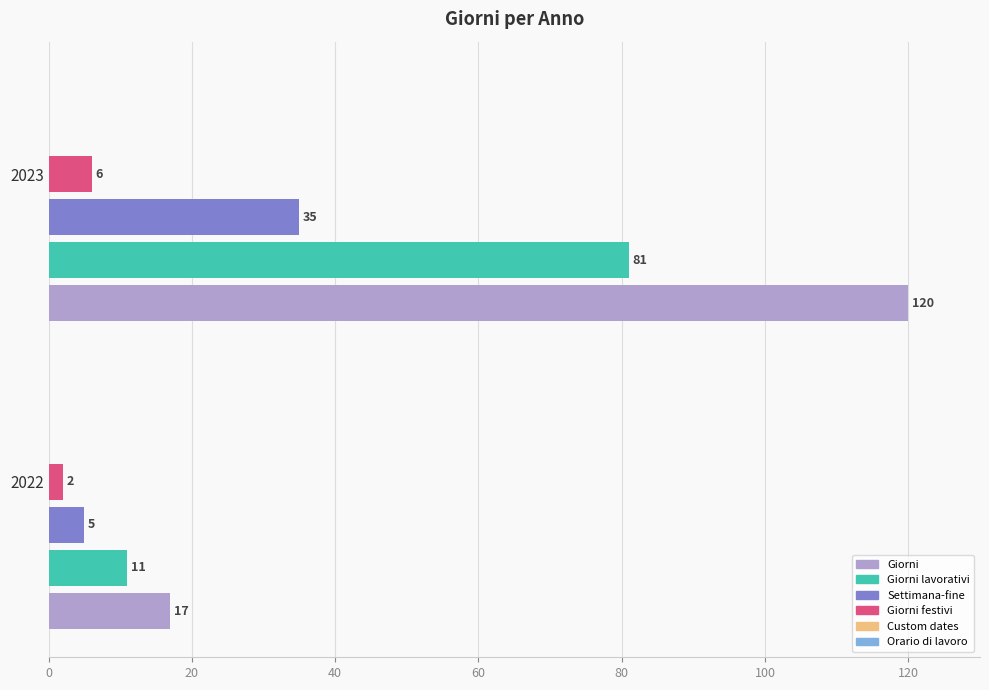

What is the total value across all series at 2023?

242